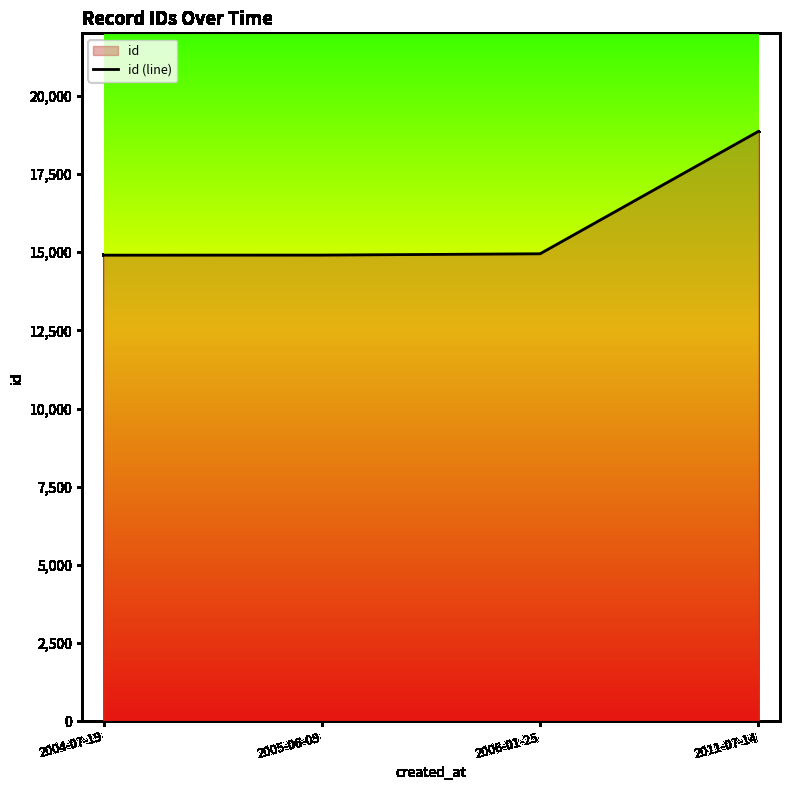

List the labels in order of value, smallest first.

2004-07-19, 2005-06-09, 2006-01-25, 2011-07-14